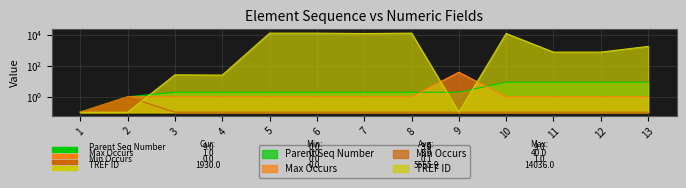

Which category has the highest value in the Min Occurs series?

2